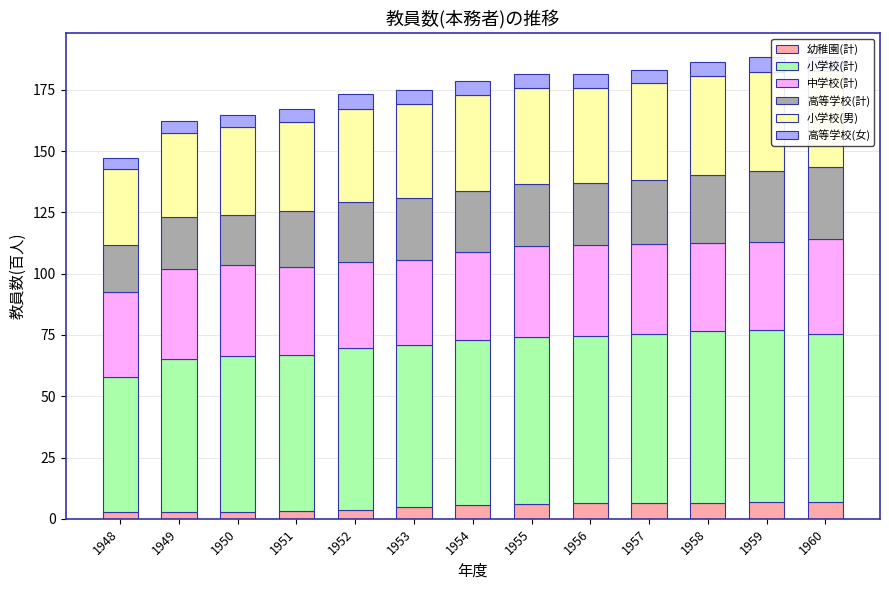

What is the total value across all series at 1954?

178.5